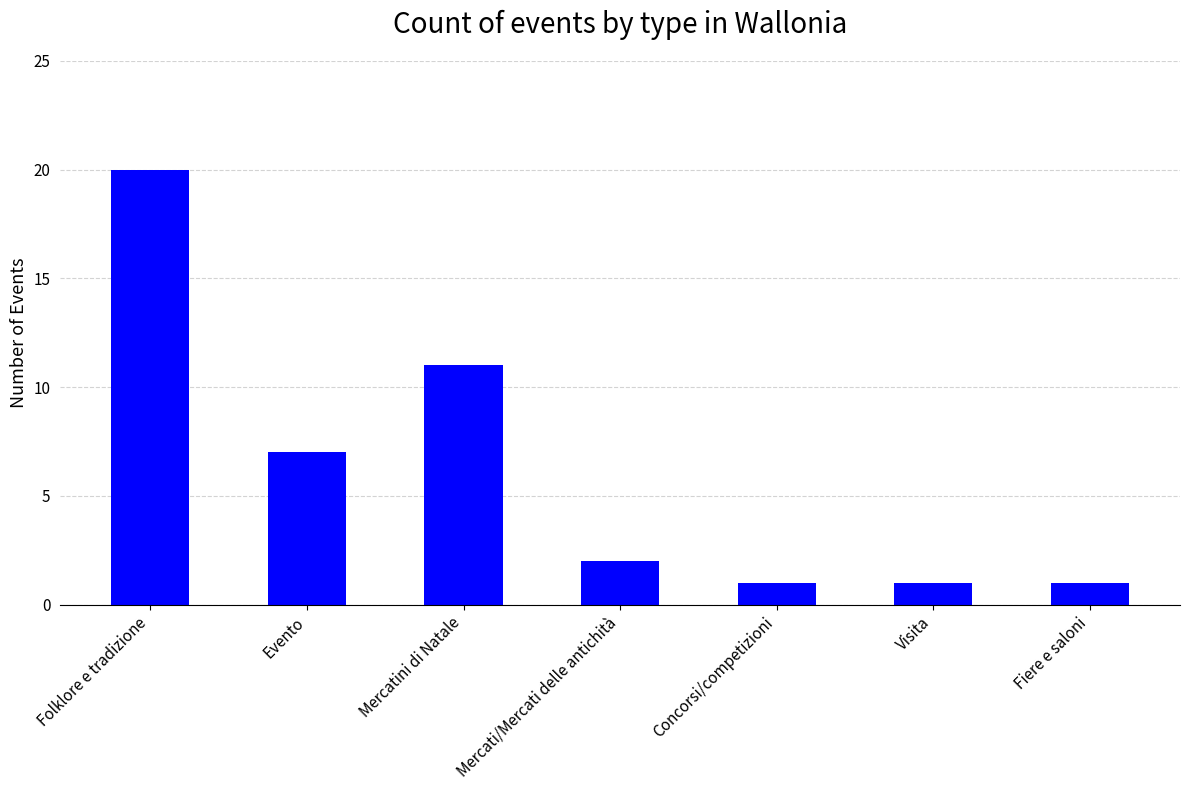

What is the value of the 3rd bar from the left?

11